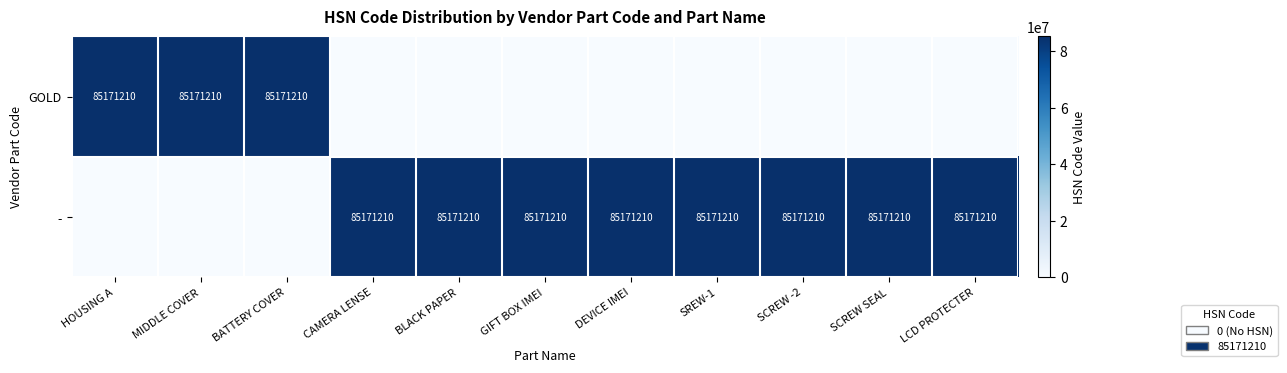

Is it true that - equals 85171210 at SCREW -2?

True